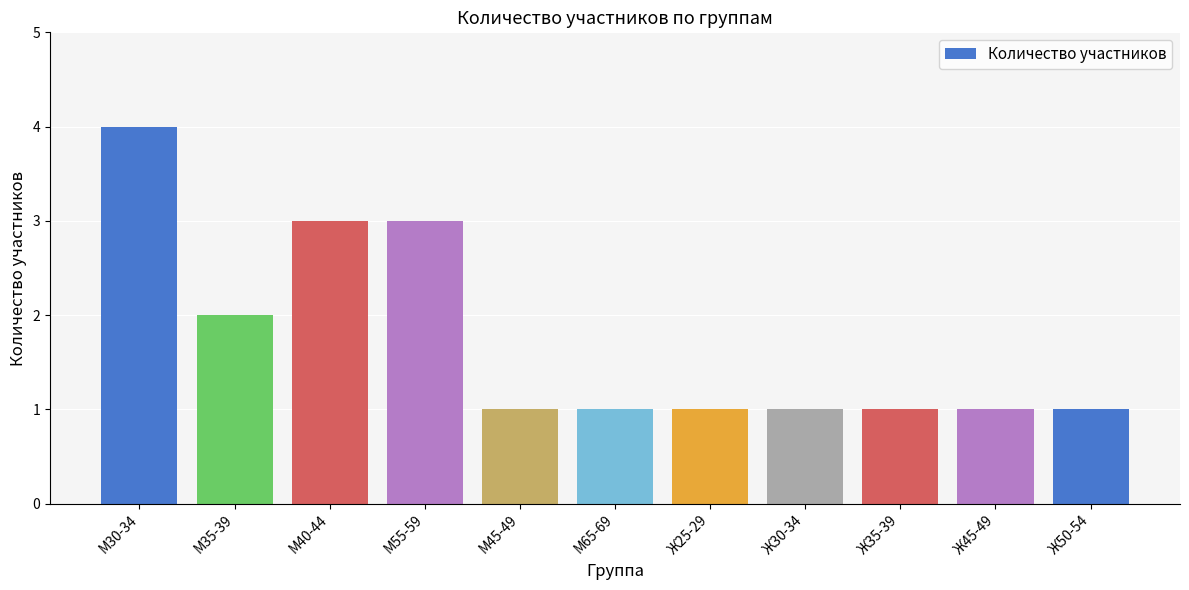

How many bars are there in total?

11